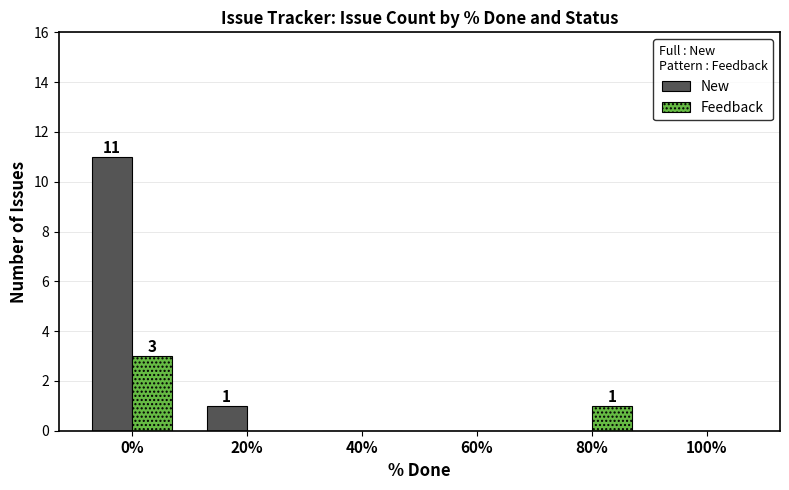

What is the sum of all New values?

12